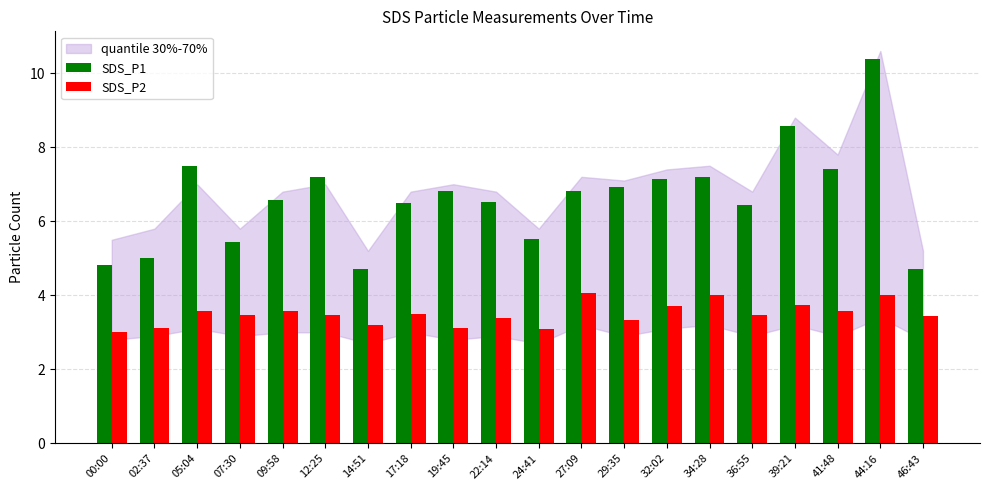

What is the difference between the maximum and minimum values in the SDS_P2 series?

1.1